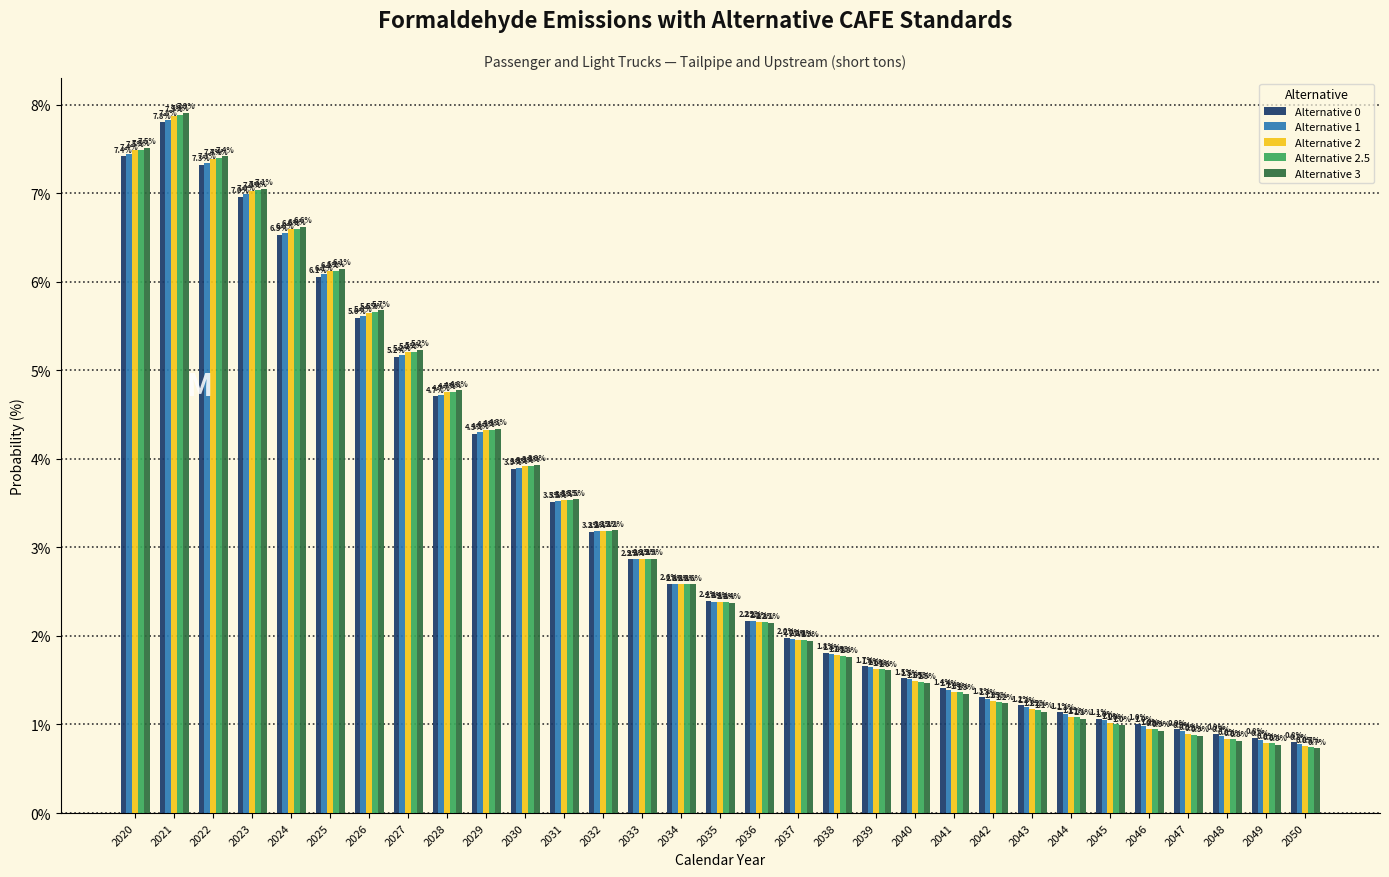

Reading left to right, transcribe all the data shown in this chart.

Alternative 0: 2020=7.4	2021=7.8	2022=7.3	2023=7.0	2024=6.5	2025=6.1	2026=5.6	2027=5.2	2028=4.7	2029=4.3	2030=3.9	2031=3.5	2032=3.2	2033=2.9	2034=2.6	2035=2.4	2036=2.2	2037=2.0	2038=1.8	2039=1.7	2040=1.5	2041=1.4	2042=1.3	2043=1.2	2044=1.1	2045=1.1	2046=1.0	2047=0.9	2048=0.9	2049=0.8	2050=0.8
Alternative 1: 2020=7.4	2021=7.8	2022=7.3	2023=7.0	2024=6.6	2025=6.1	2026=5.6	2027=5.2	2028=4.7	2029=4.3	2030=3.9	2031=3.5	2032=3.2	2033=2.9	2034=2.6	2035=2.4	2036=2.2	2037=2.0	2038=1.8	2039=1.6	2040=1.5	2041=1.4	2042=1.3	2043=1.2	2044=1.1	2045=1.0	2046=1.0	2047=0.9	2048=0.9	2049=0.8	2050=0.8
Alternative 2: 2020=7.5	2021=7.9	2022=7.4	2023=7.0	2024=6.6	2025=6.1	2026=5.6	2027=5.2	2028=4.7	2029=4.3	2030=3.9	2031=3.5	2032=3.2	2033=2.9	2034=2.6	2035=2.4	2036=2.2	2037=2.0	2038=1.8	2039=1.6	2040=1.5	2041=1.4	2042=1.3	2043=1.2	2044=1.1	2045=1.0	2046=1.0	2047=0.9	2048=0.8	2049=0.8	2050=0.8
Alternative 2.5: 2020=7.5	2021=7.9	2022=7.4	2023=7.0	2024=6.6	2025=6.1	2026=5.7	2027=5.2	2028=4.8	2029=4.3	2030=3.9	2031=3.5	2032=3.2	2033=2.9	2034=2.6	2035=2.4	2036=2.2	2037=2.0	2038=1.8	2039=1.6	2040=1.5	2041=1.4	2042=1.3	2043=1.2	2044=1.1	2045=1.0	2046=0.9	2047=0.9	2048=0.8	2049=0.8	2050=0.7
Alternative 3: 2020=7.5	2021=7.9	2022=7.4	2023=7.1	2024=6.6	2025=6.1	2026=5.7	2027=5.2	2028=4.8	2029=4.3	2030=3.9	2031=3.5	2032=3.2	2033=2.9	2034=2.6	2035=2.4	2036=2.1	2037=1.9	2038=1.8	2039=1.6	2040=1.5	2041=1.3	2042=1.2	2043=1.1	2044=1.1	2045=1.0	2046=0.9	2047=0.9	2048=0.8	2049=0.8	2050=0.7